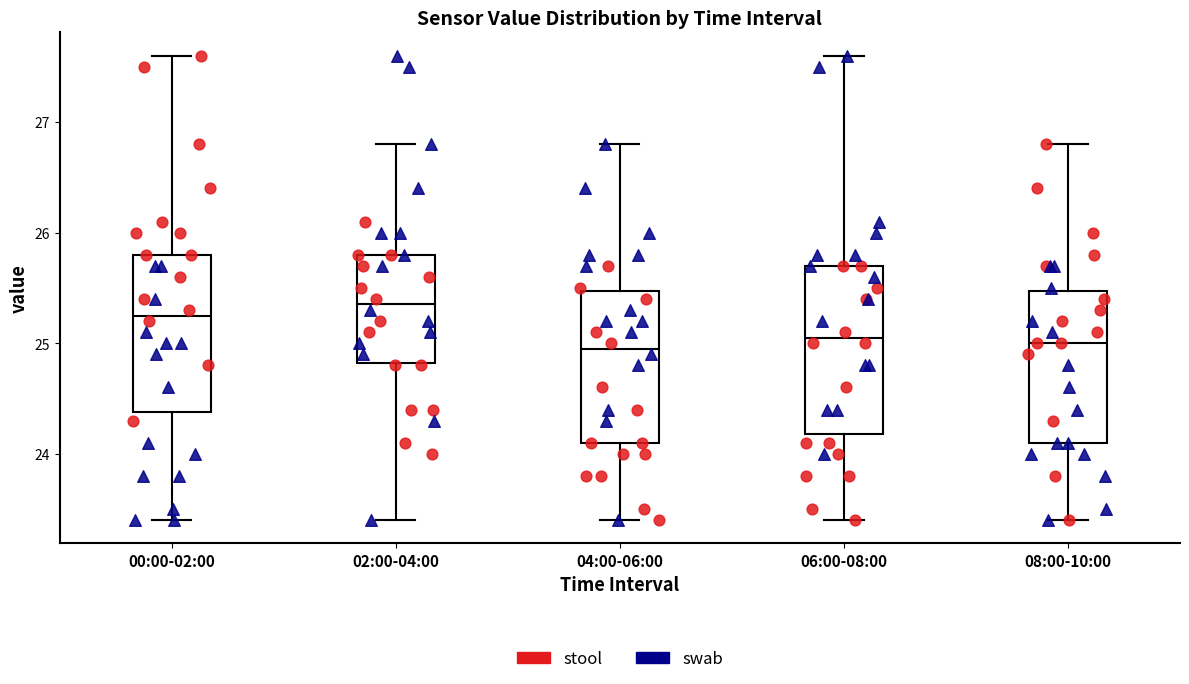

Where does the lower whisker of the box for 08:00-10:00 end on the y-axis? The values are not printed on the chart, so give them approximately, as read against the axis.

23.4